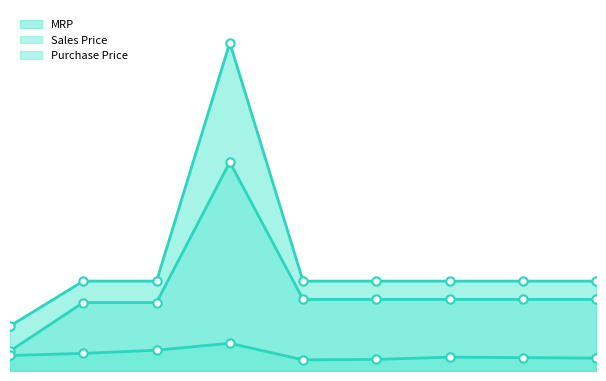

What are all the series names shown in the legend?

Purchase Price, Sales Price, MRP